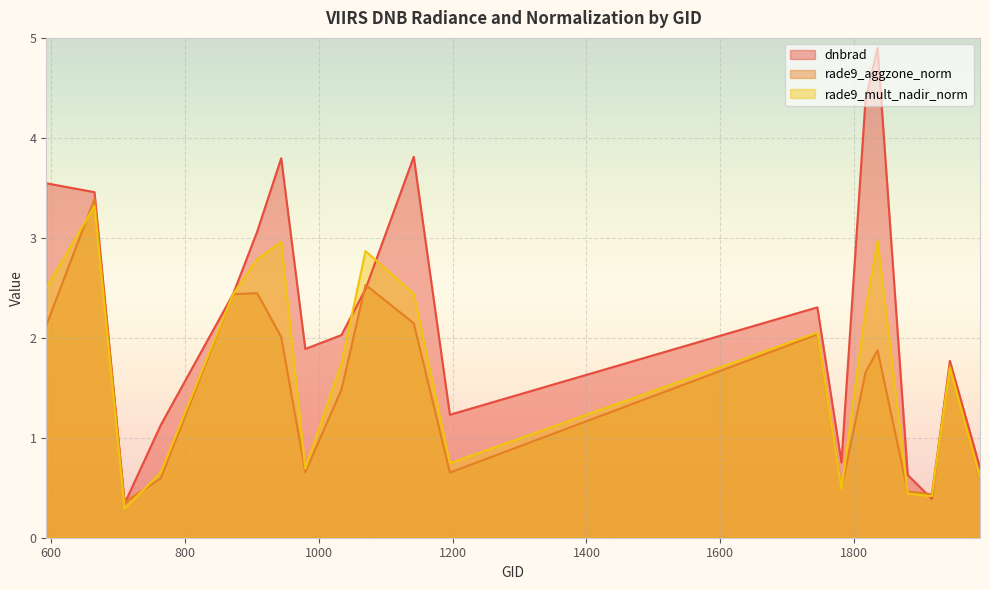

List the series in order of their overall mean, lowest first.

rade9_aggzone_norm, rade9_mult_nadir_norm, dnbrad